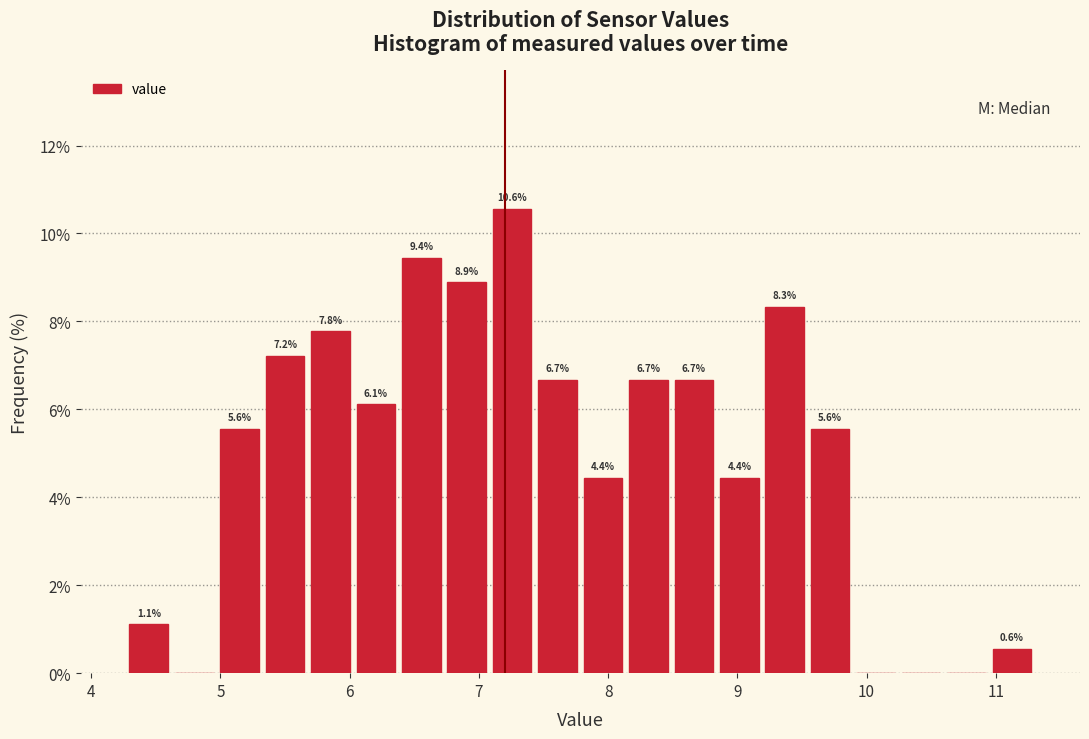

Read against the x-axis, roughly where is the centre of the tallest bar?

7.3